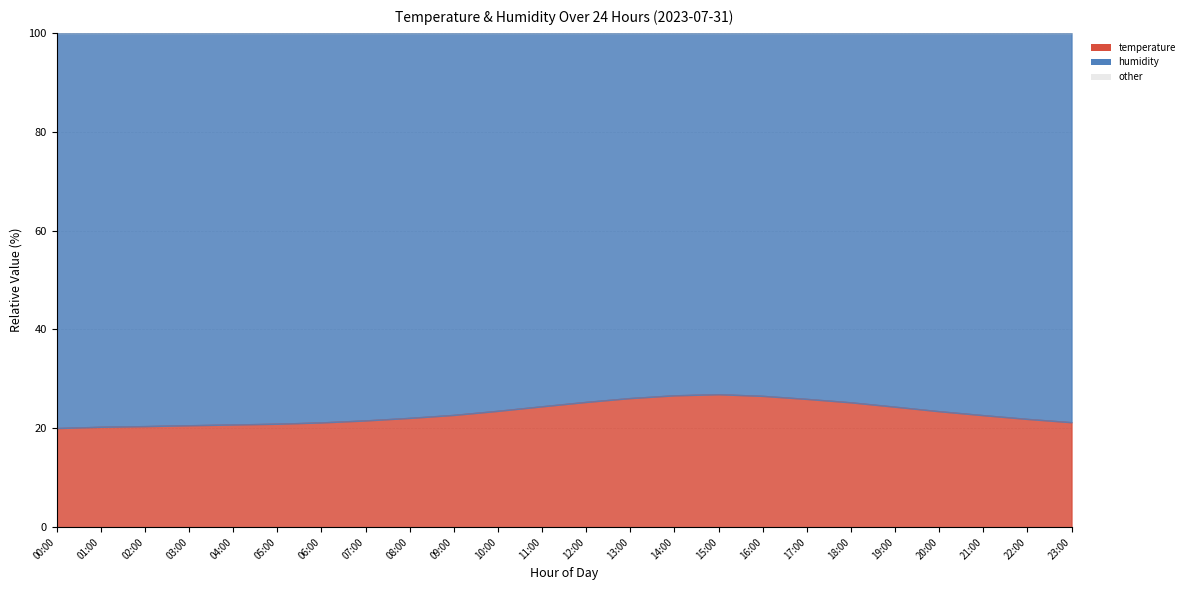

What is the average value?

23.1